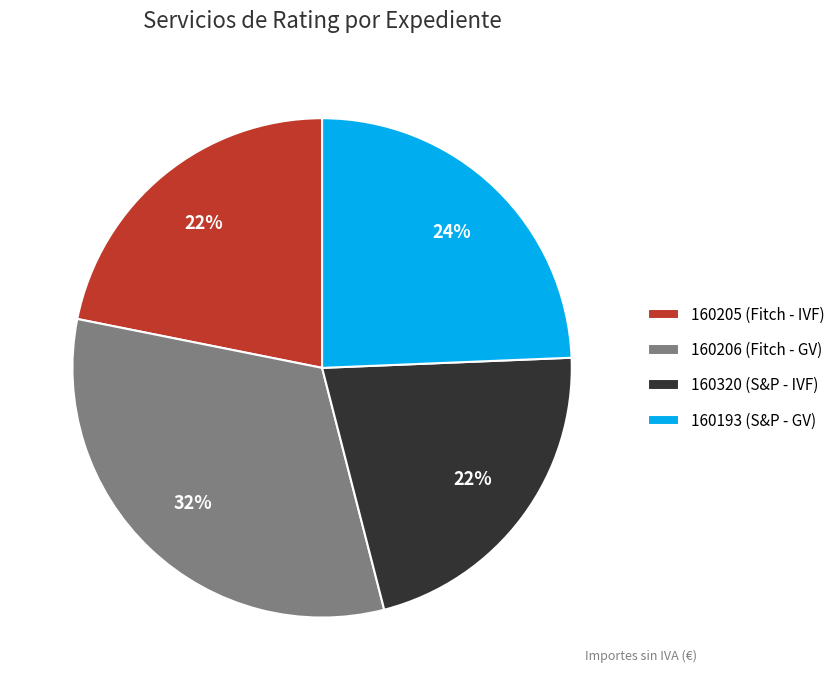

Count the number of slices in the pie.

4